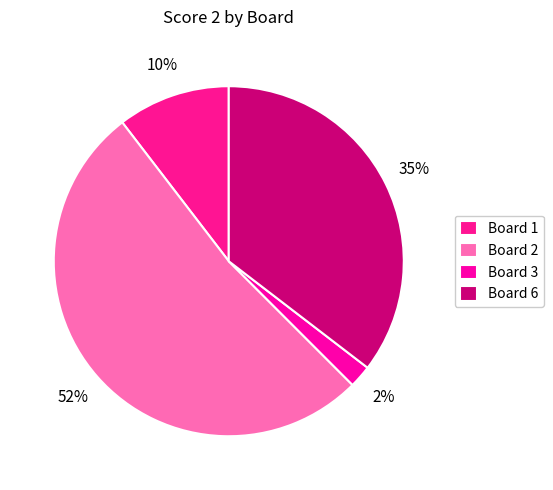

To the nearest percent, what percentage of the pie is Board 6?

35%